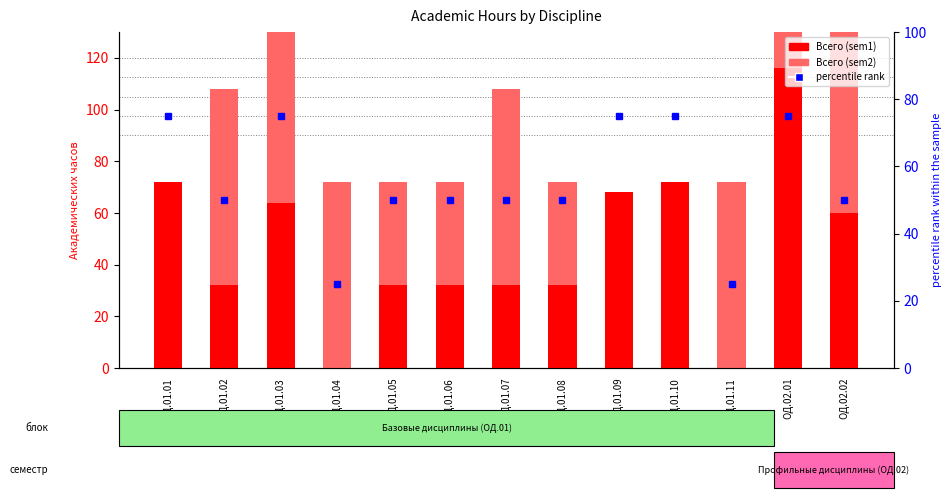

Between ОД.01.08 and ОД.02.01, which is larger?

ОД.02.01